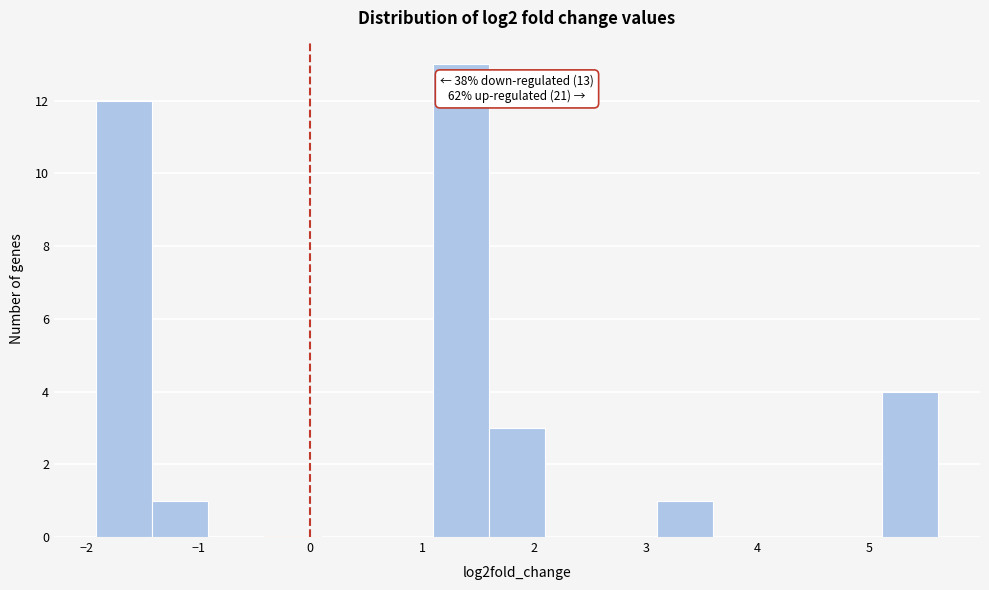

Over which range of the x-axis is the bar tallest?

1.1 to 1.6